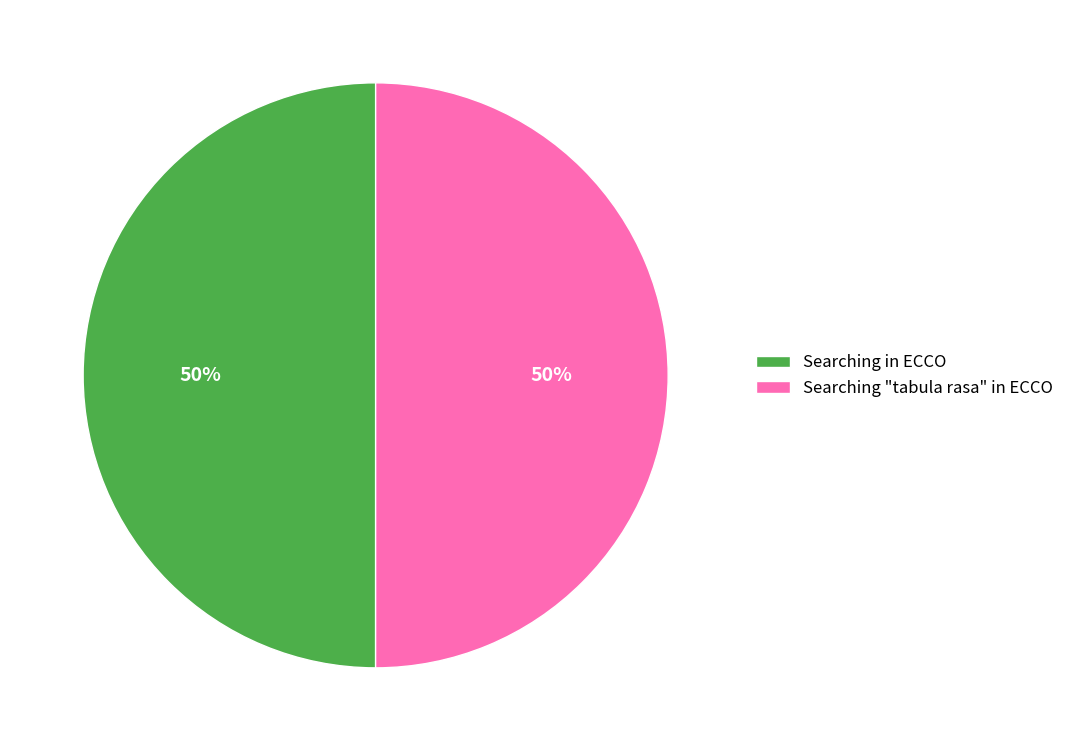

Combined, do Searching "tabula rasa" in ECCO and Searching in ECCO account for over 50%?

Yes